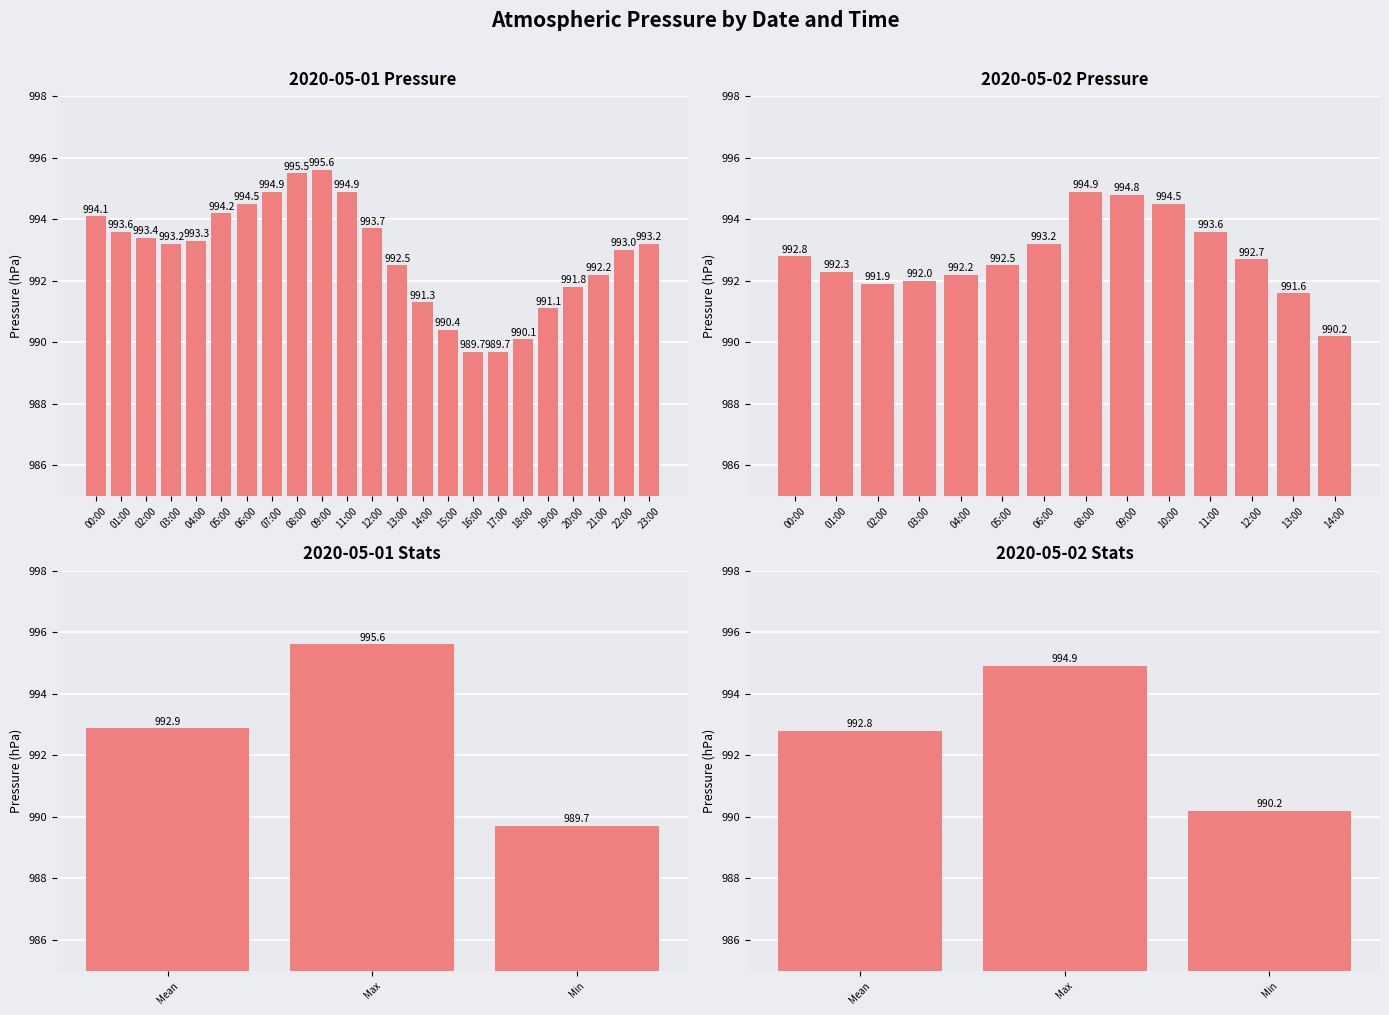

What position from the left is Max?

2